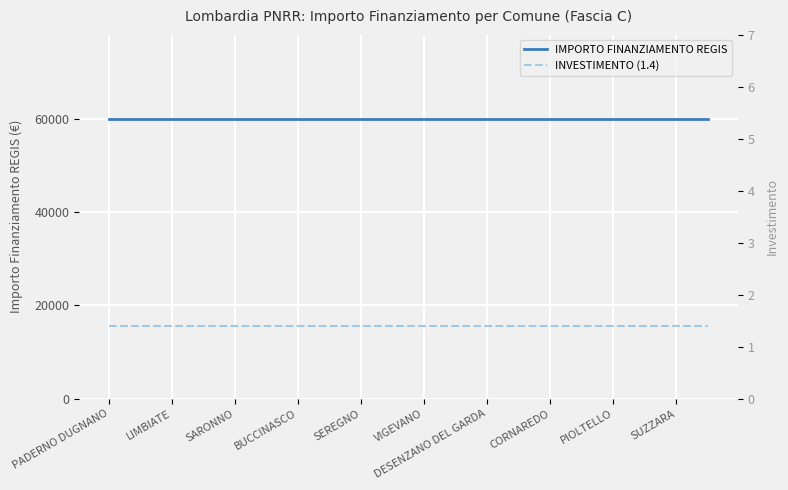

Reading left to right, transcribe all the data shown in this chart.

IMPORTO FINANZIAMENTO REGIS: 59966.0	59966.0	59966.0	59966.0	59966.0	59966.0	59966.0	59966.0	59966.0	59966.0	59966.0	59966.0	59966.0	59966.0	59966.0	59966.0	59966.0	59966.0	59966.0	59966.0
INVESTIMENTO (1.4): 1.4	1.4	1.4	1.4	1.4	1.4	1.4	1.4	1.4	1.4	1.4	1.4	1.4	1.4	1.4	1.4	1.4	1.4	1.4	1.4